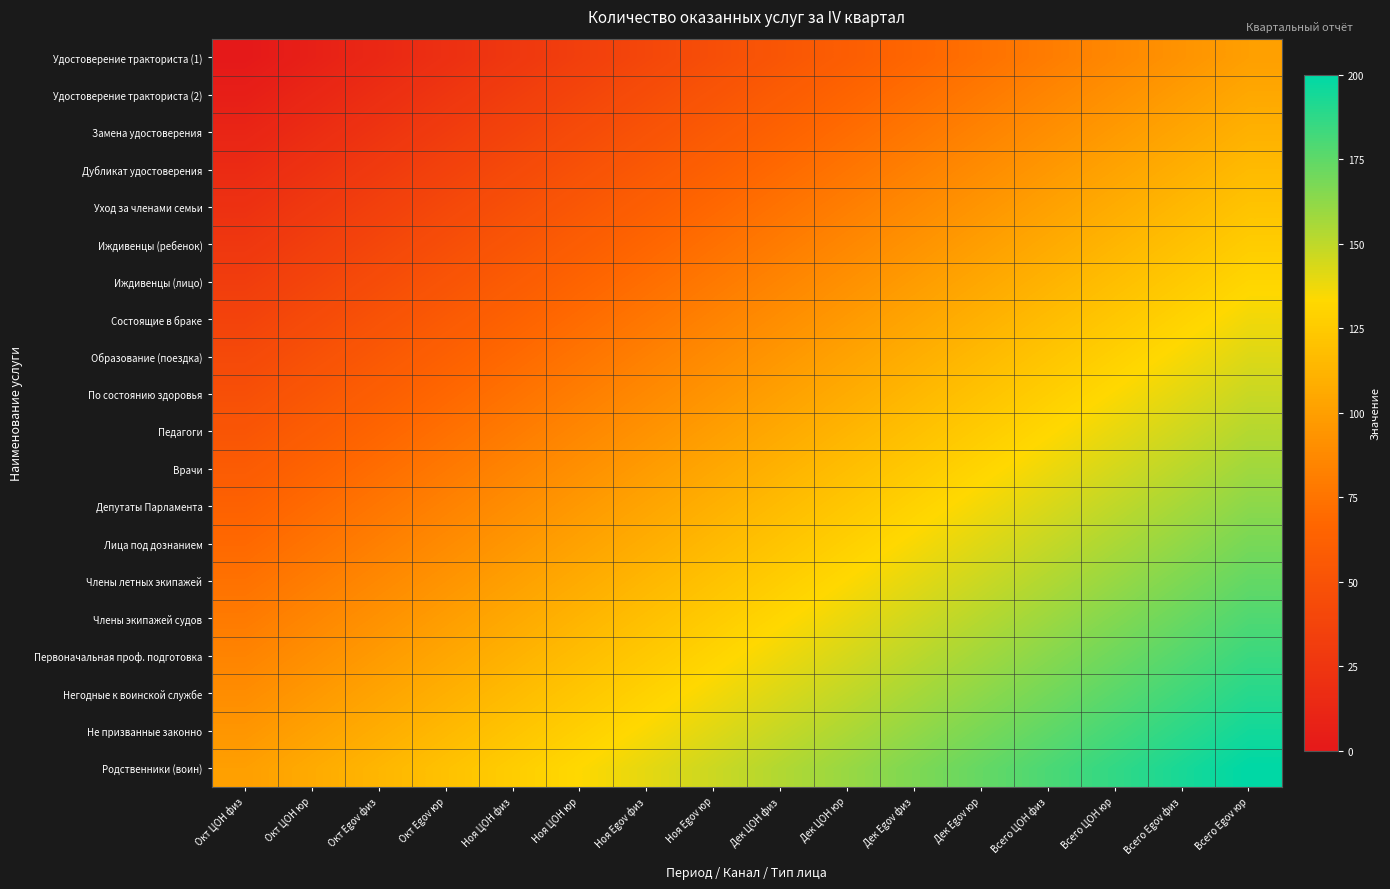

Which has a higher value, Всего ЦОН физ or Ноя ЦОН юр?

Всего ЦОН физ